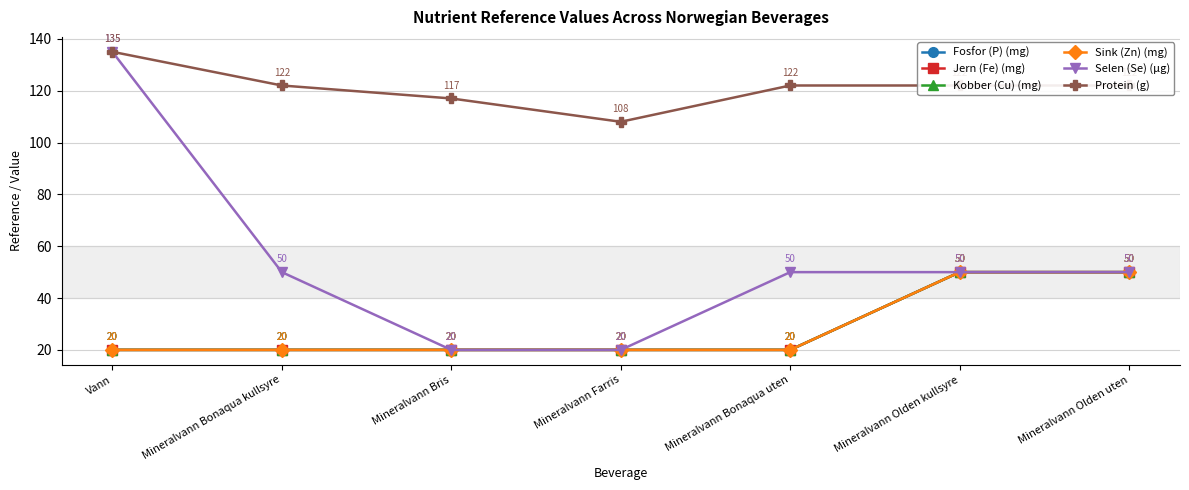

What is the label of the 1st point from the right?

Mineralvann Olden uten